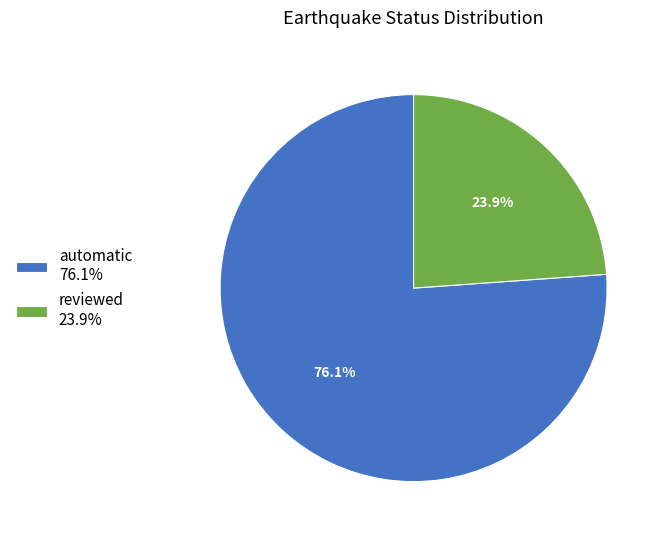

To the nearest percent, what is the difference between the automatic and reviewed slice percentages?

52%